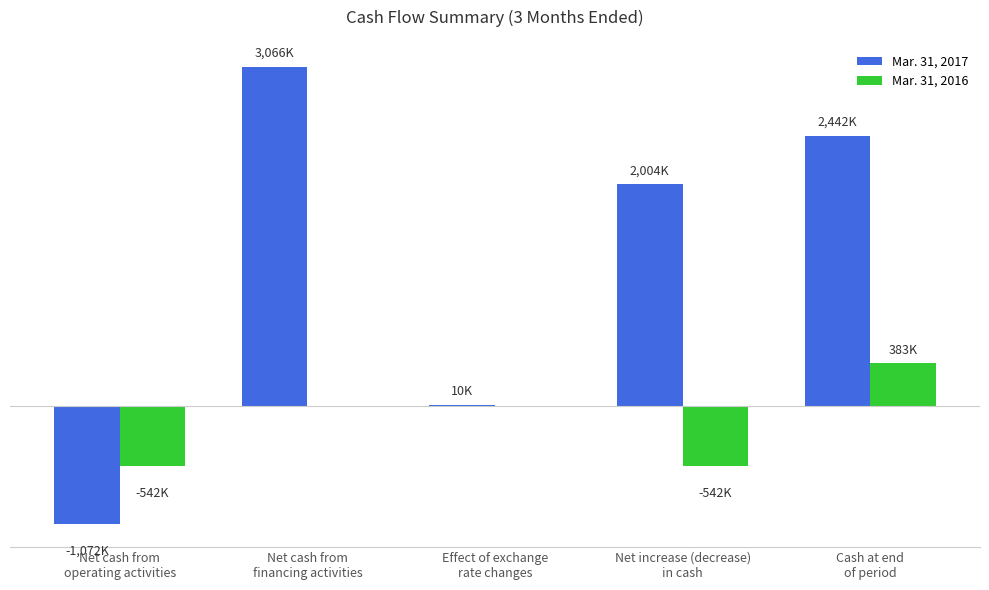

Does the chart contain stacked bars?

No